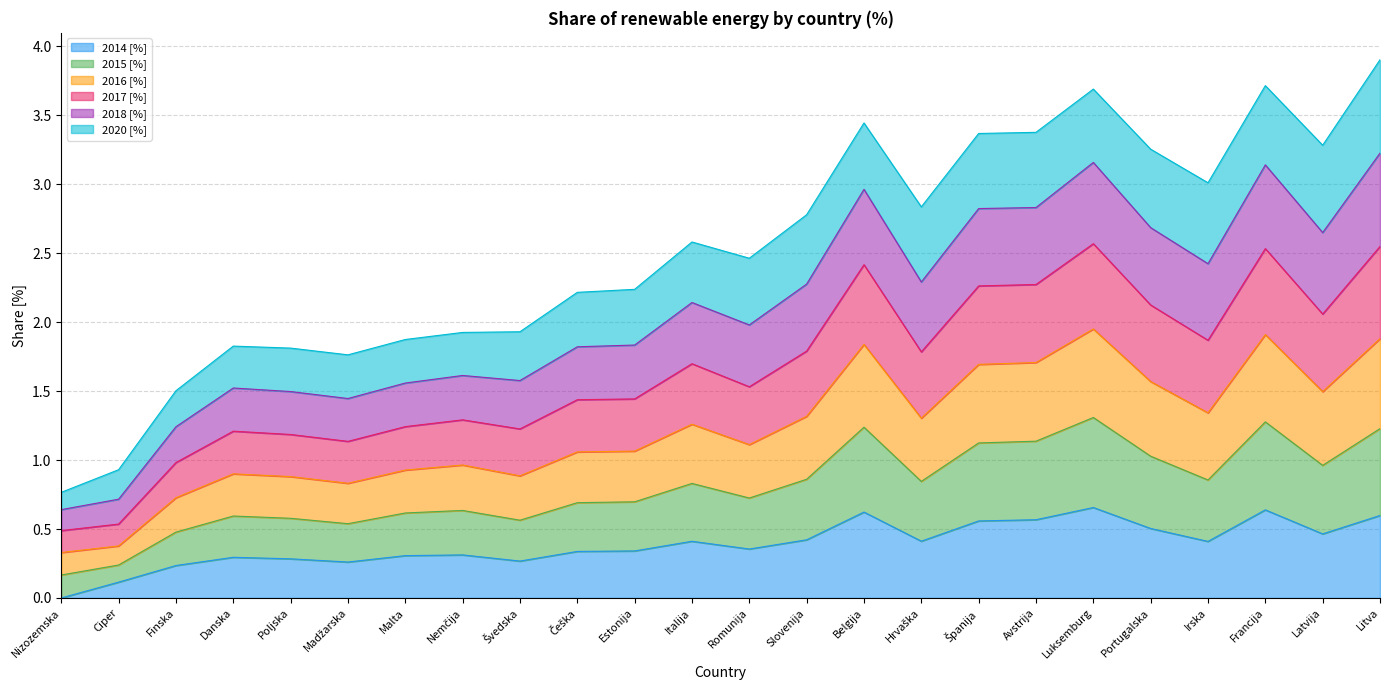

True or false: 2014 [%] and 2016 [%] cross at least once.

False